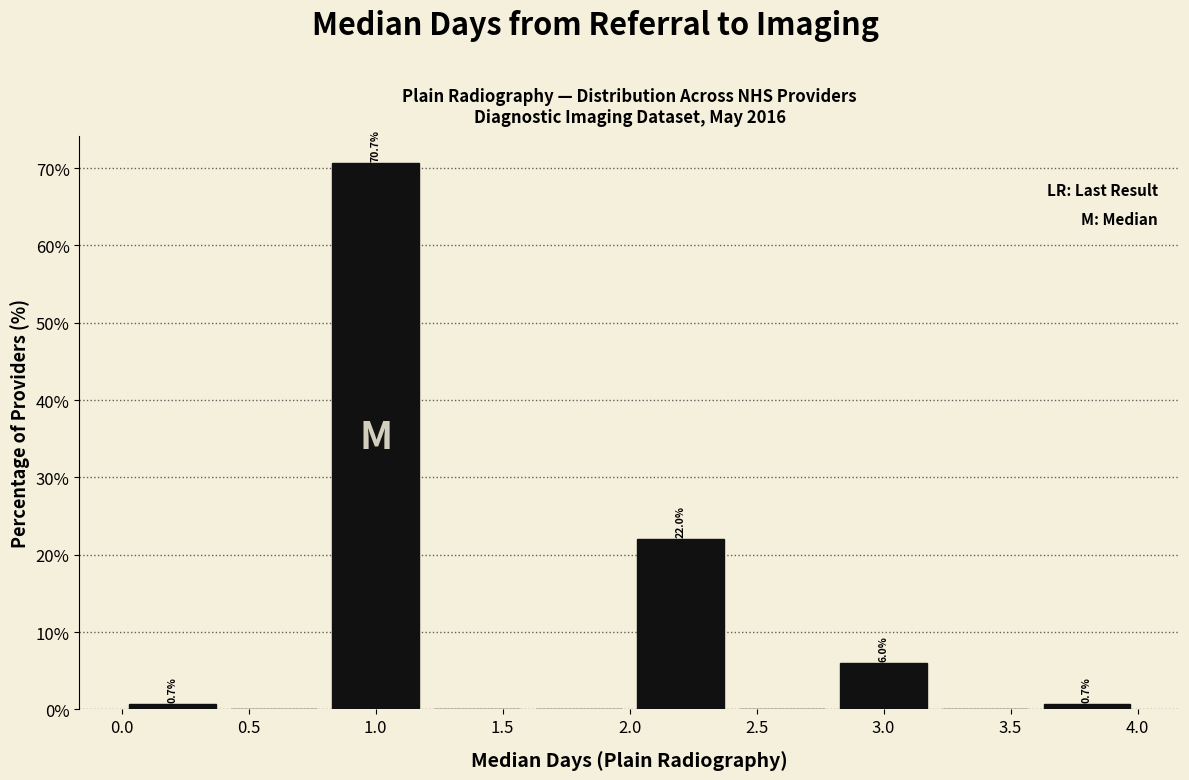

Over which range of the x-axis is the bar tallest?

0.8 to 1.2